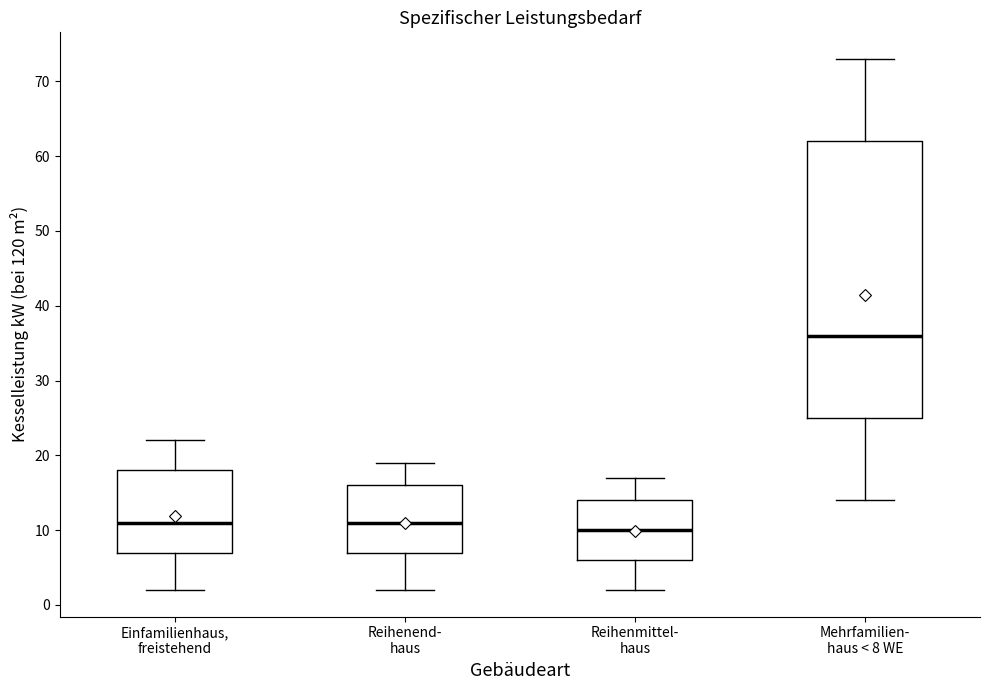

Reading left to right, read every box against the y-axis: the position of its median line, the range the box covers, and the ends of its whiskers. The values are not printed on the chart, so give them approximately, as read against the axis.

Einfamilienhaus, freistehend: median 11, box 7 to 18, whiskers 2 to 22
Reihenend- haus: median 11, box 7 to 16, whiskers 2 to 19
Reihenmittel- haus: median 10, box 6 to 14, whiskers 2 to 17
Mehrfamilien- haus < 8 WE: median 36, box 25 to 62, whiskers 14 to 73